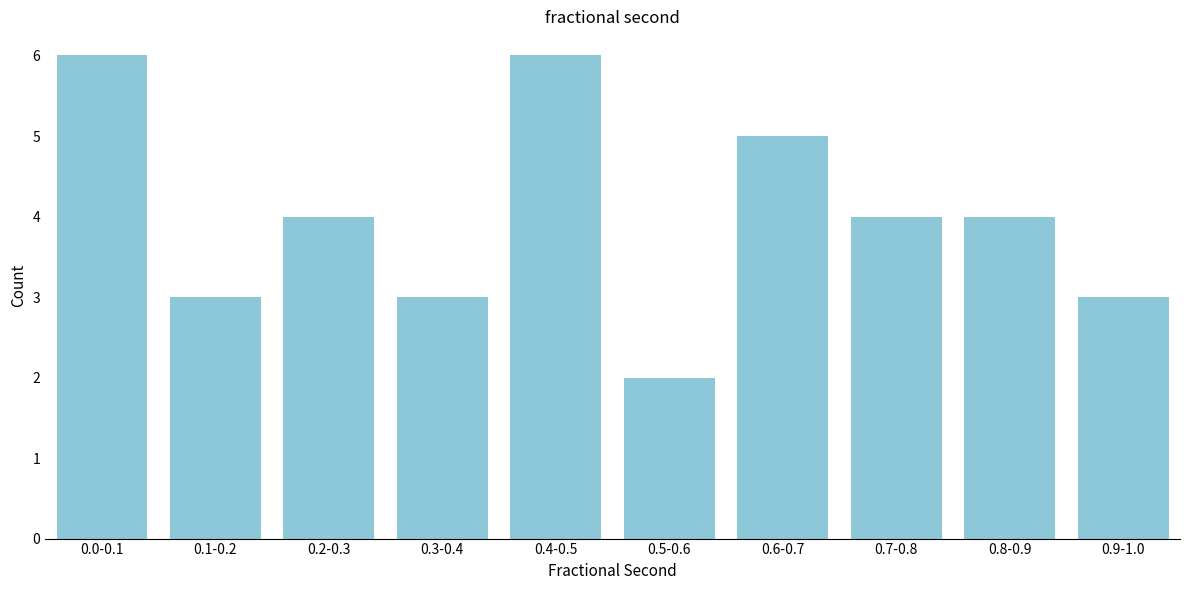

Reading left to right, extract all data points from this chart.

0.0-0.1=6	0.1-0.2=3	0.2-0.3=4	0.3-0.4=3	0.4-0.5=6	0.5-0.6=2	0.6-0.7=5	0.7-0.8=4	0.8-0.9=4	0.9-1.0=3